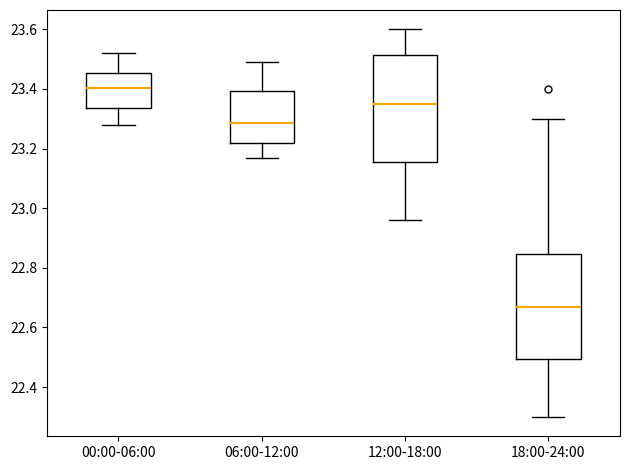

Where does the upper whisker of the box for 00:00-06:00 end on the y-axis? The values are not printed on the chart, so give them approximately, as read against the axis.

23.52